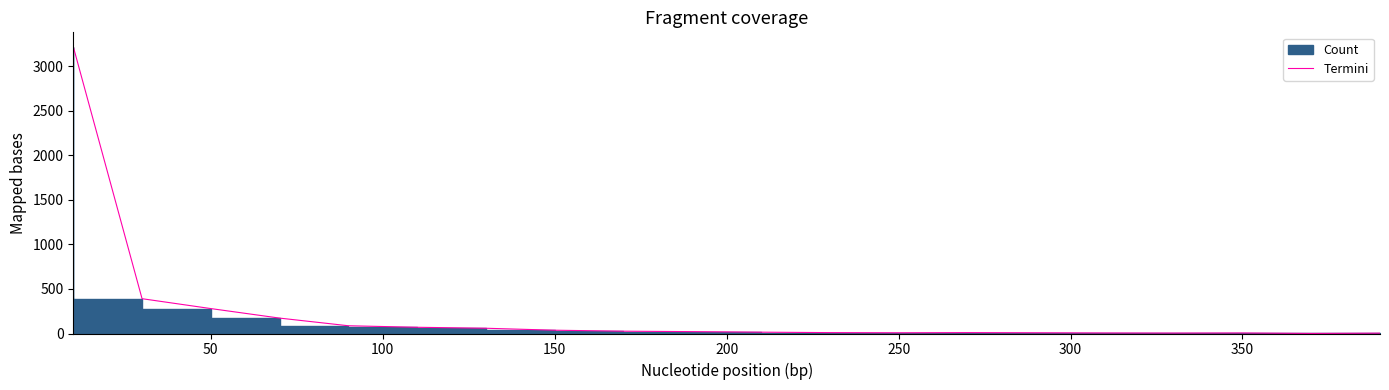

How many values are below 21?

10